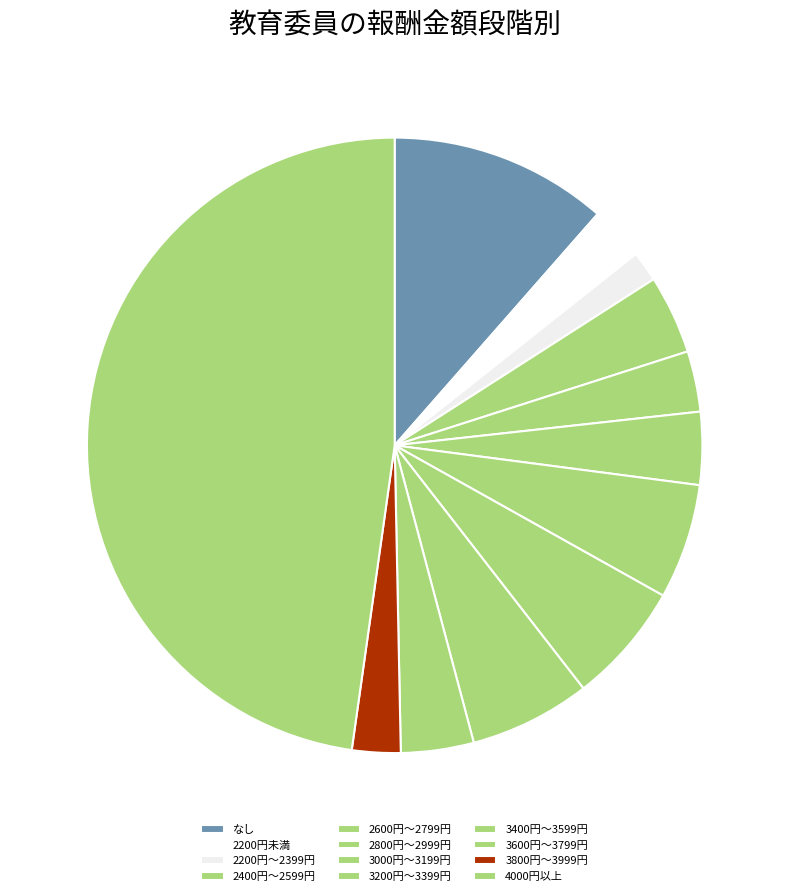

What percentage is the 2200円未満 slice, to the nearest percent?

3%